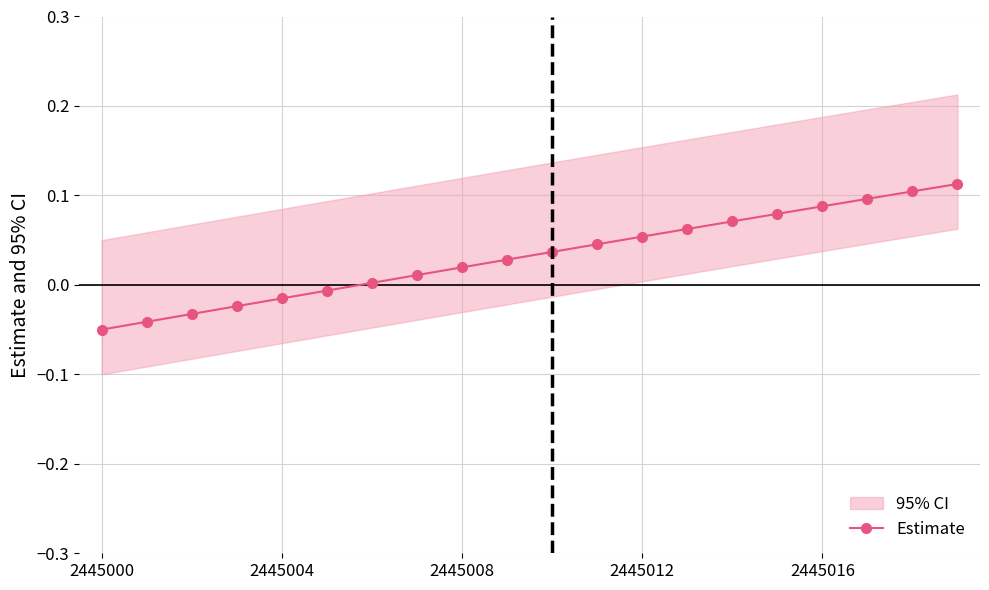

Count the number of values greater than 0.

14